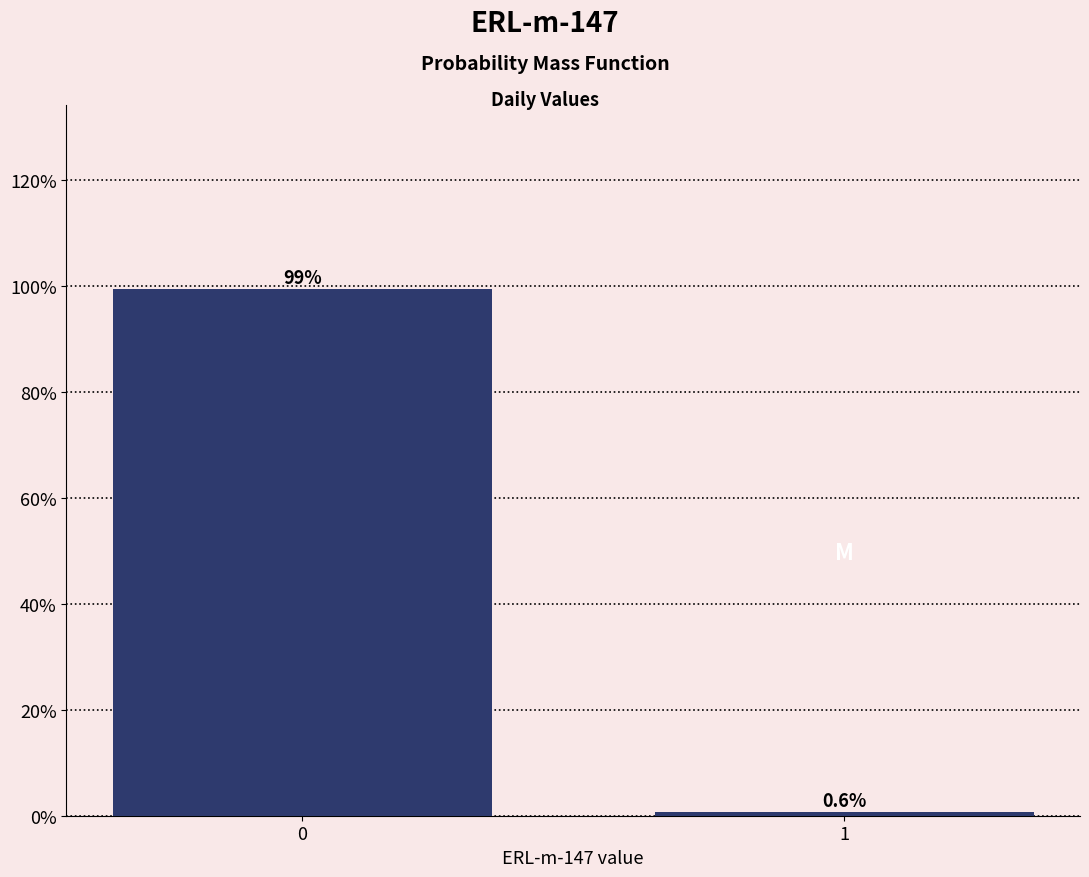

Reading left to right, transcribe all the data shown in this chart.

99.4	0.6